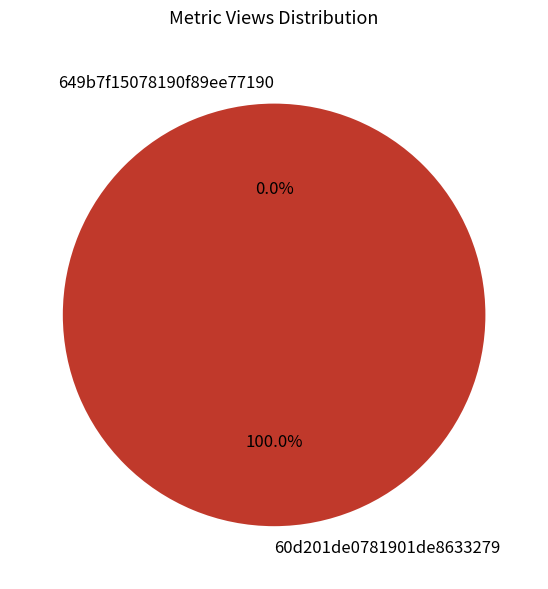

What is the majority slice?

60d201de0781901de8633279